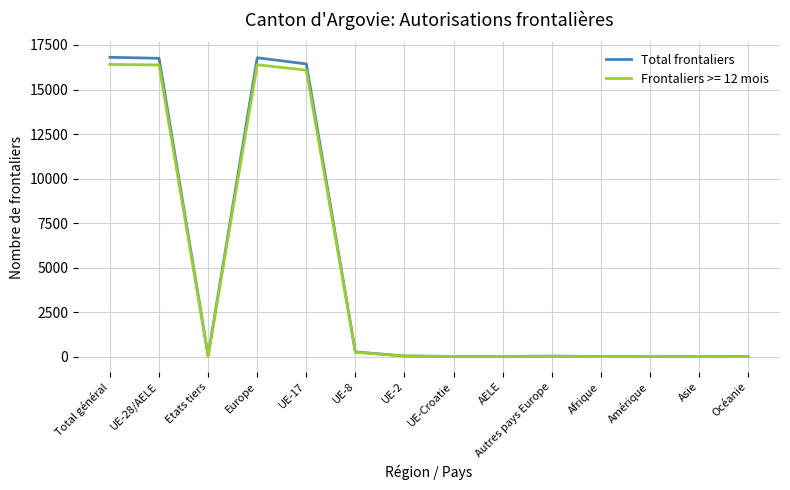

Which series has the largest range (max minus min)?

Total frontaliers